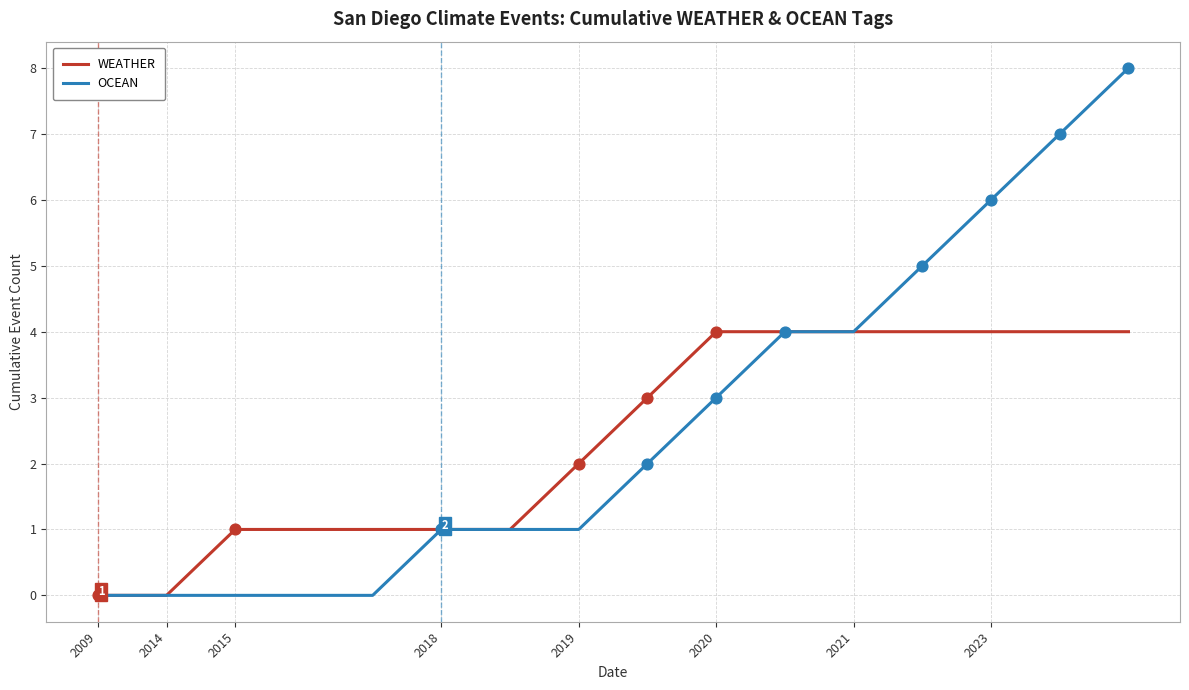

Which series has the largest range (max minus min)?

OCEAN